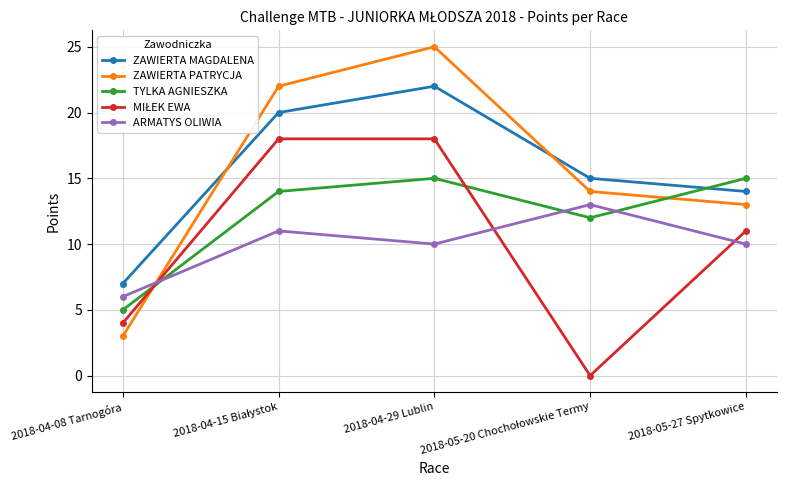

The ZAWIERTA MAGDALENA series shows 22 at 2018-04-29 Lublin. True or false?

True